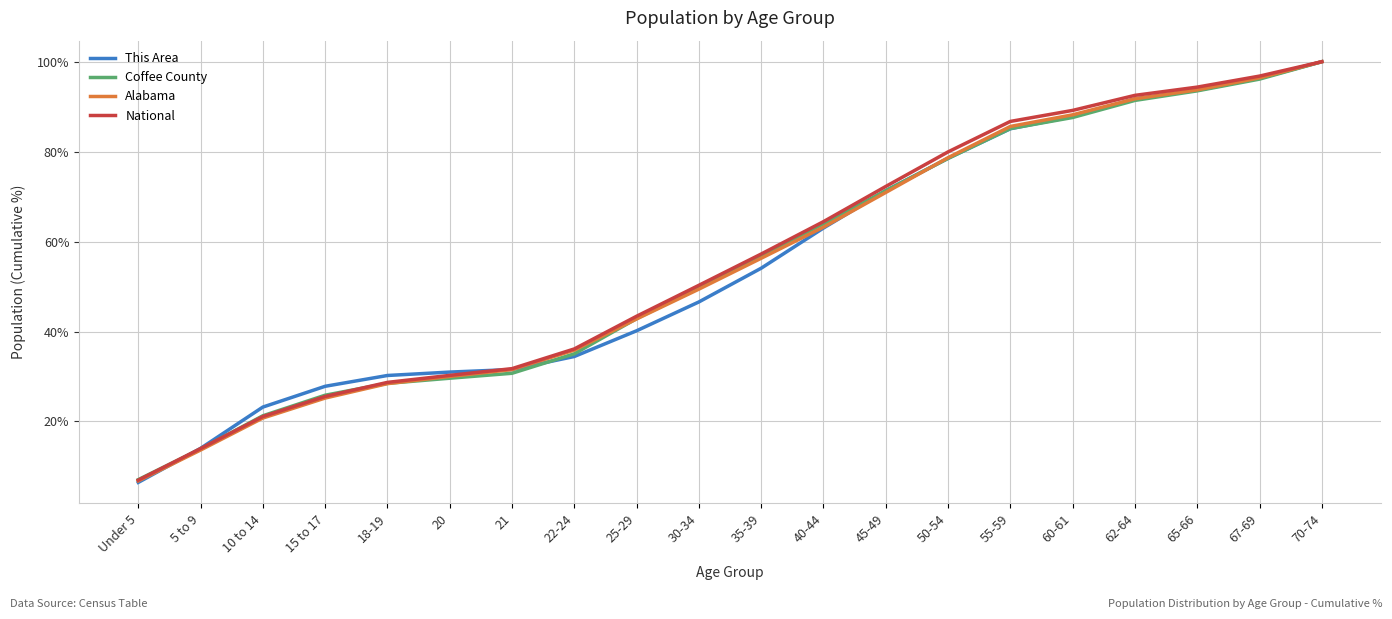

What is the total value across all series at 35-39?

224.5